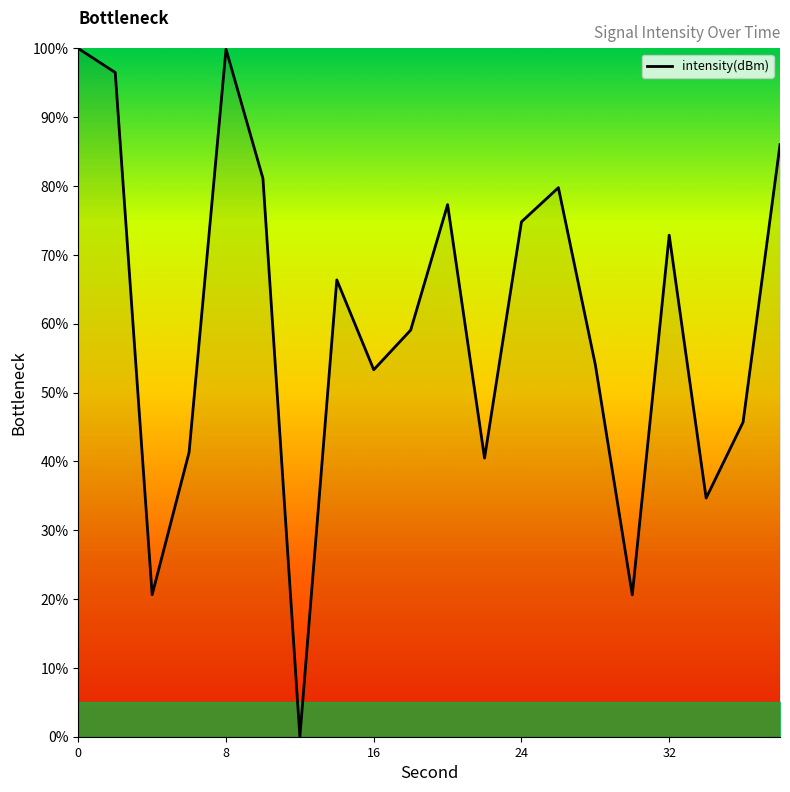

What is the greatest value displayed?

100.0